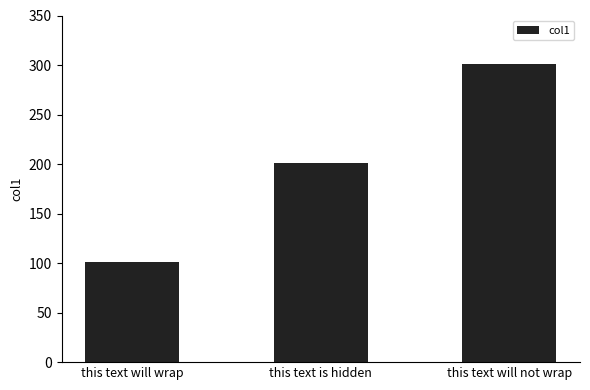

Reading left to right, extract all data points from this chart.

101	201	301